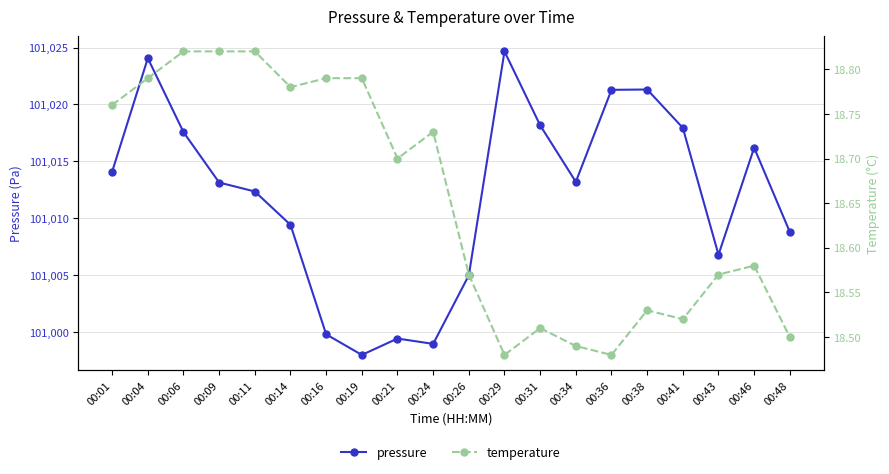

Read the temperature value at 00:38.

18.5